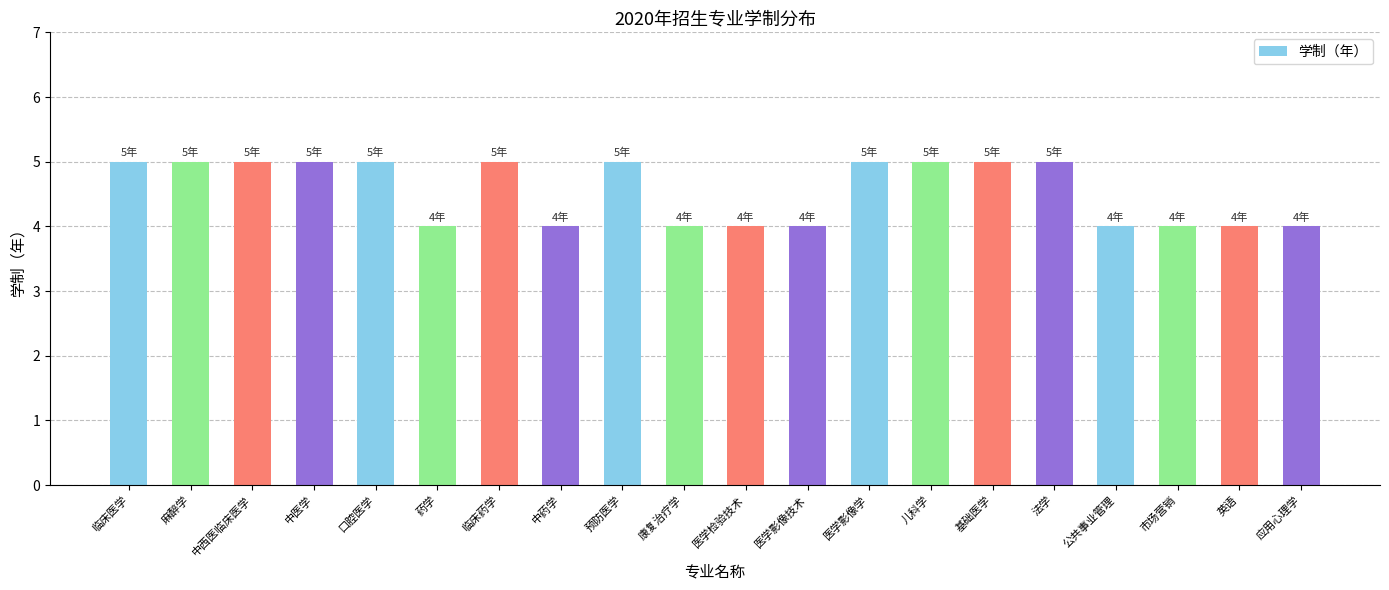

What is the sum of all values?

91